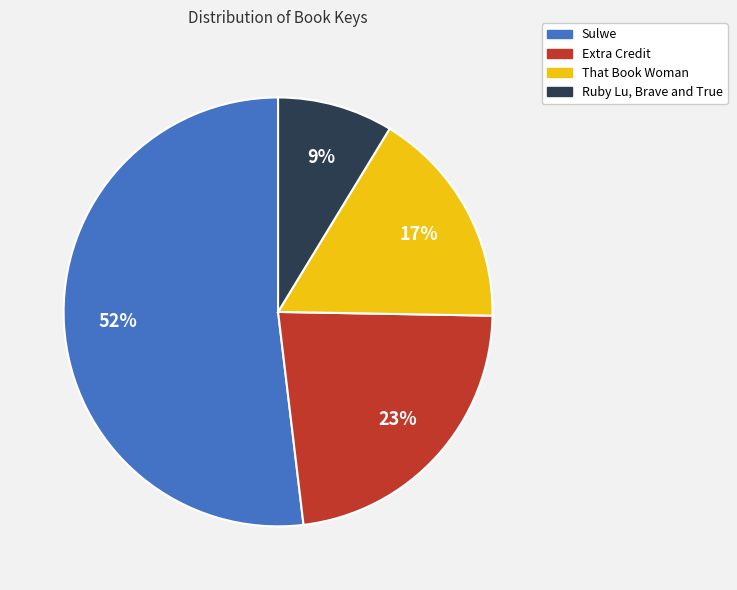

The That Book Woman slice represents 22% of the pie. True or false?

False